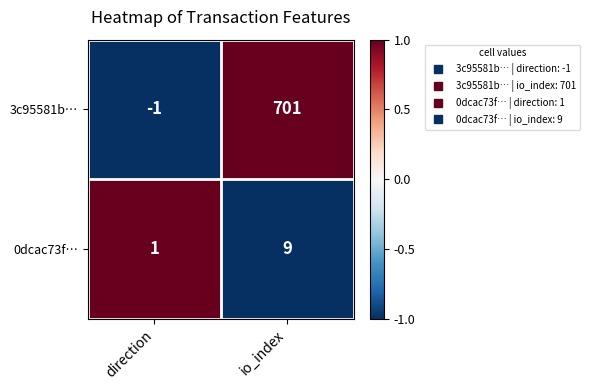

What is the spread (max minus min) of values at direction?

2